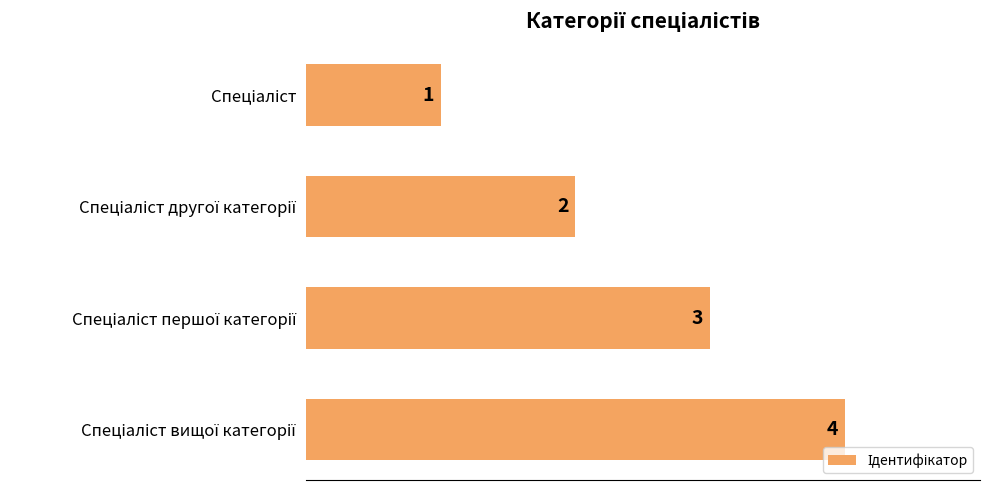

What is the value of the 3rd bar from the top?

3